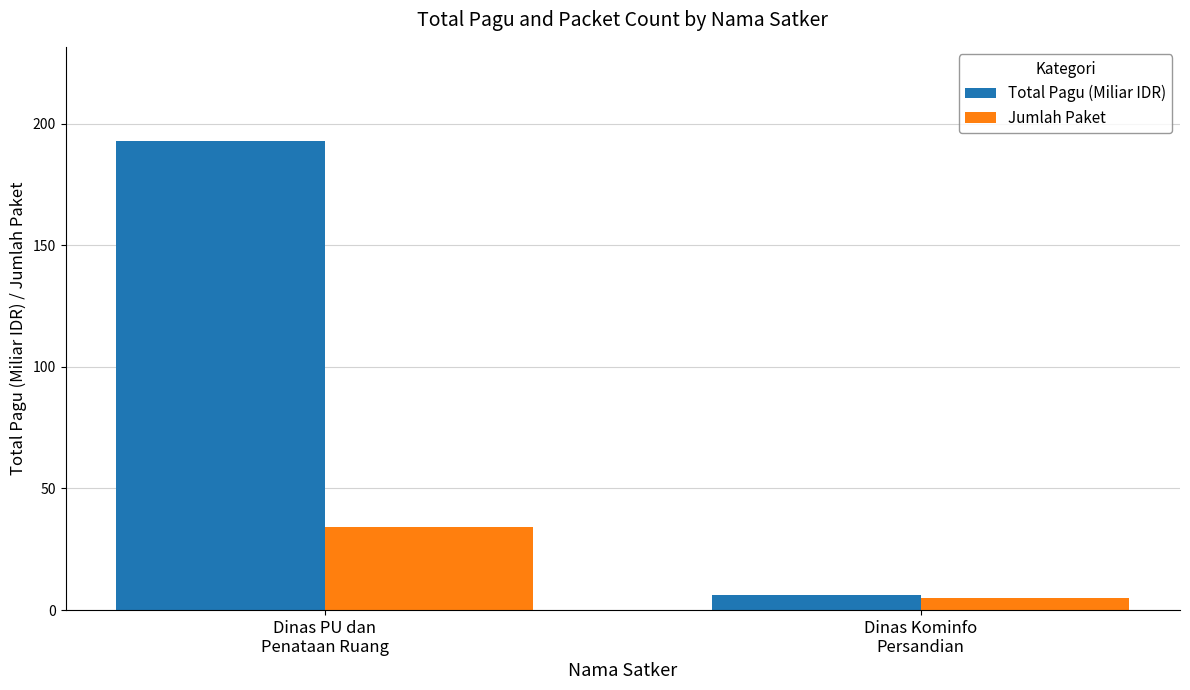

Is the value of Jumlah Paket at Dinas PU dan
Penataan Ruang greater than the value of Total Pagu (Miliar IDR) at Dinas PU dan
Penataan Ruang?

No